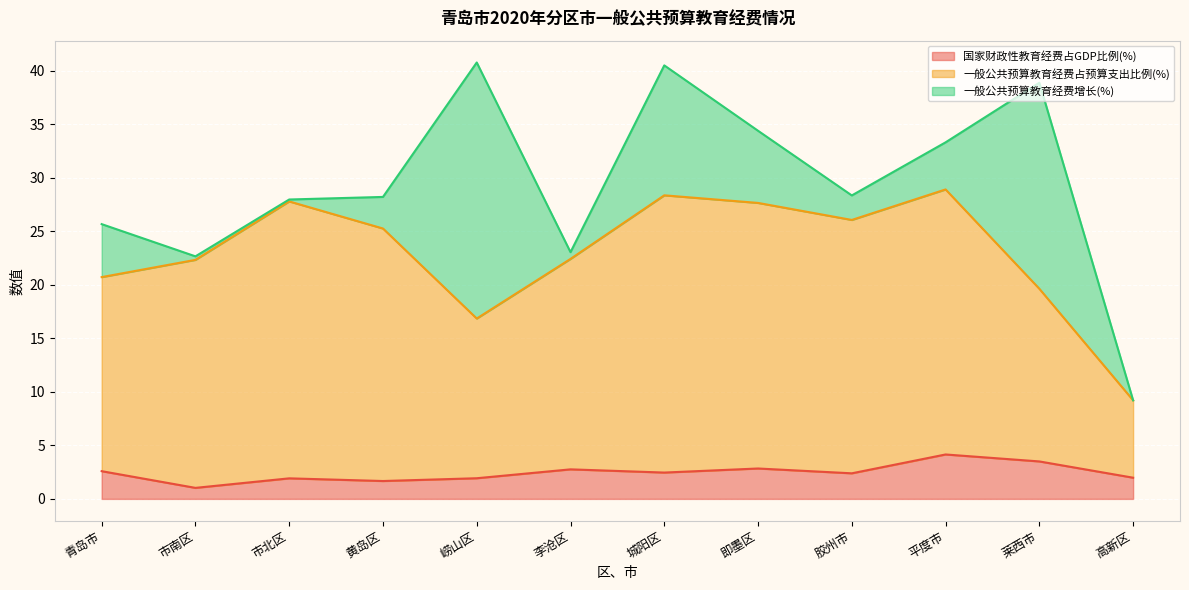

Between 高新区 and 平度市, which is larger?

平度市